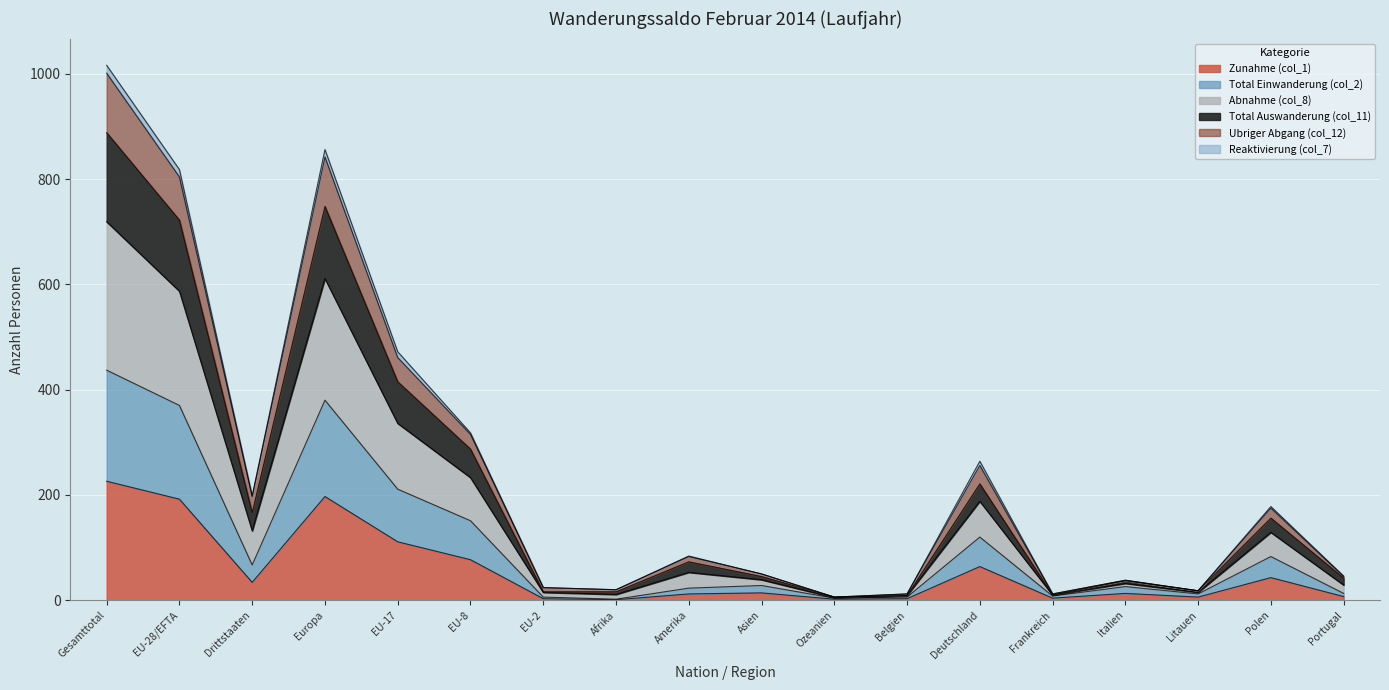

At which label does Zunahme (col_1) reach its minimum?

Afrika